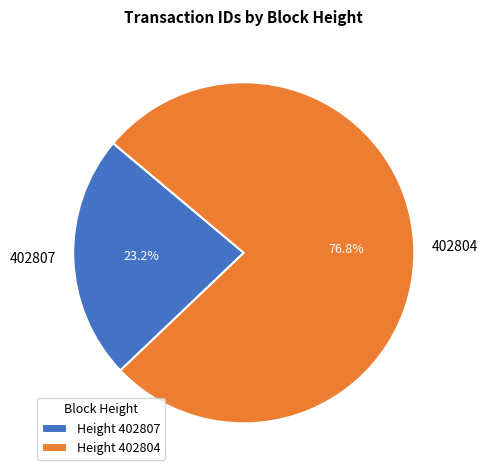

To the nearest percent, what is the average slice percentage?

50%